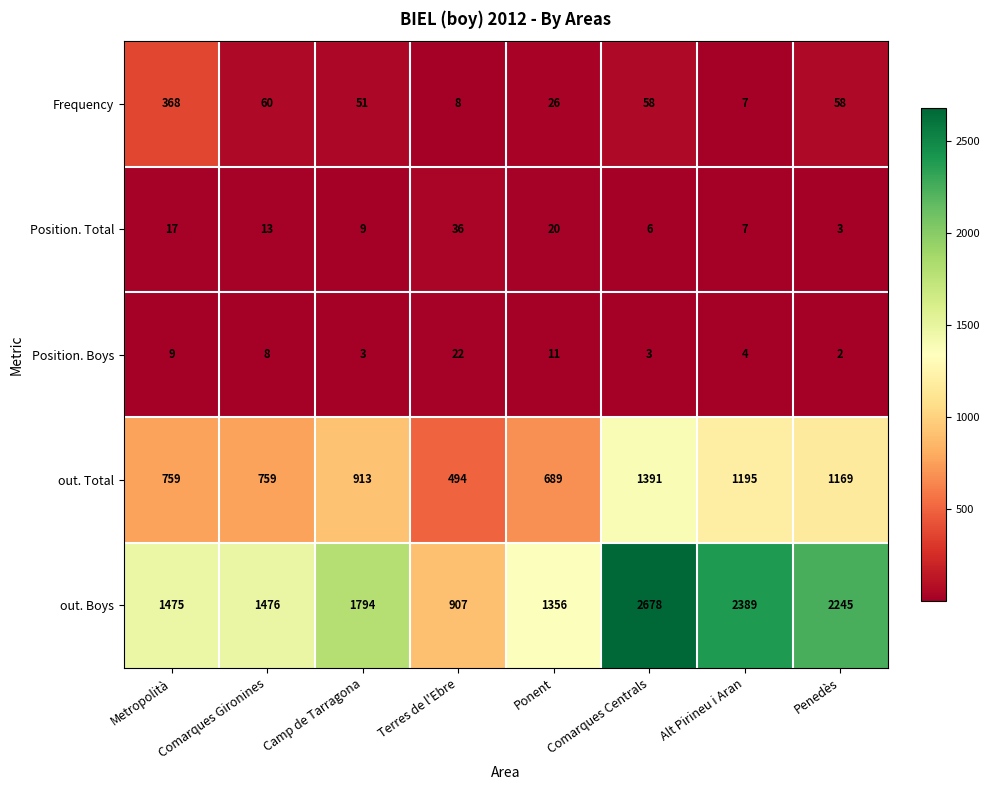

Which series has the largest range (max minus min)?

out. Boys